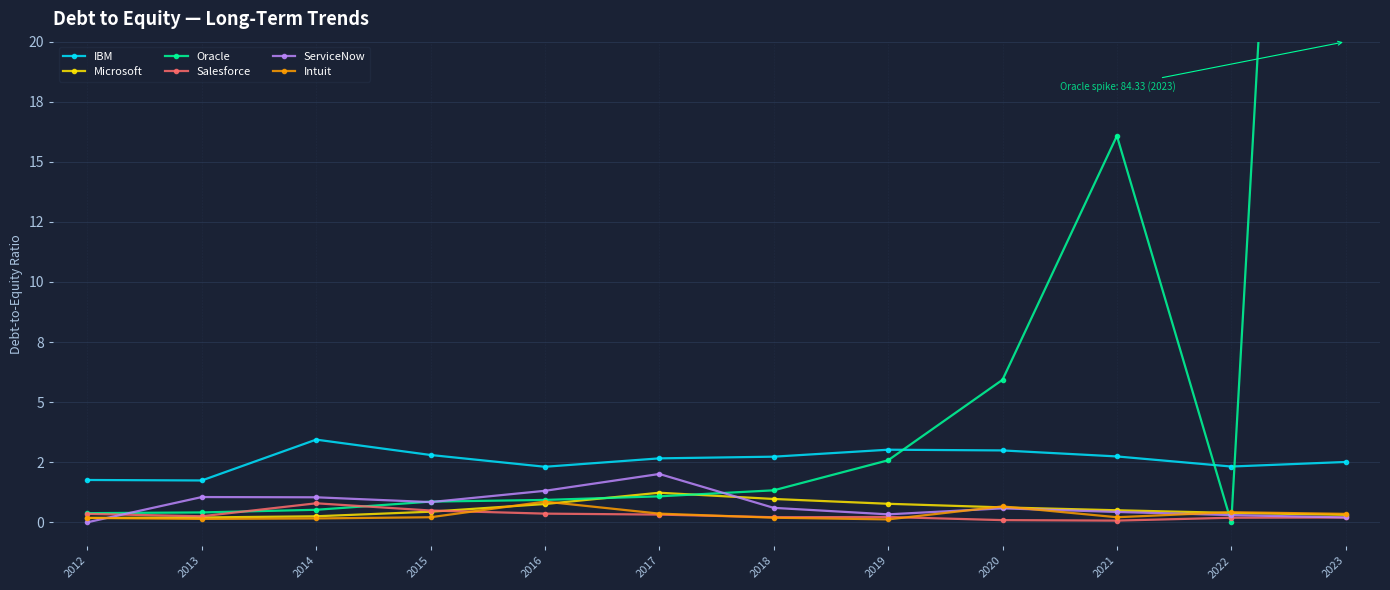

Which series has the largest total across all categories?

Oracle